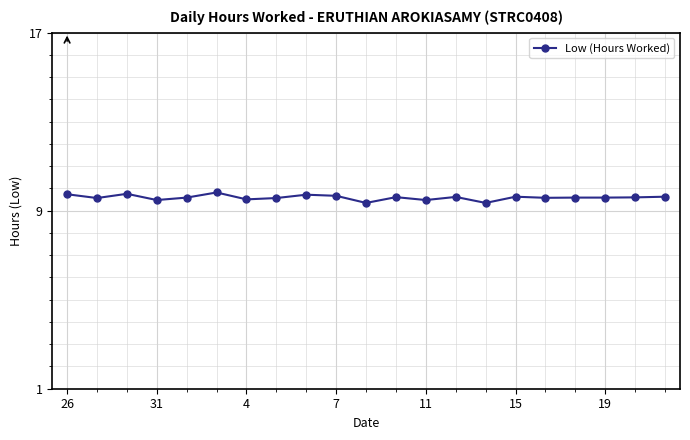

What is the maximum value shown in the chart?

9.8